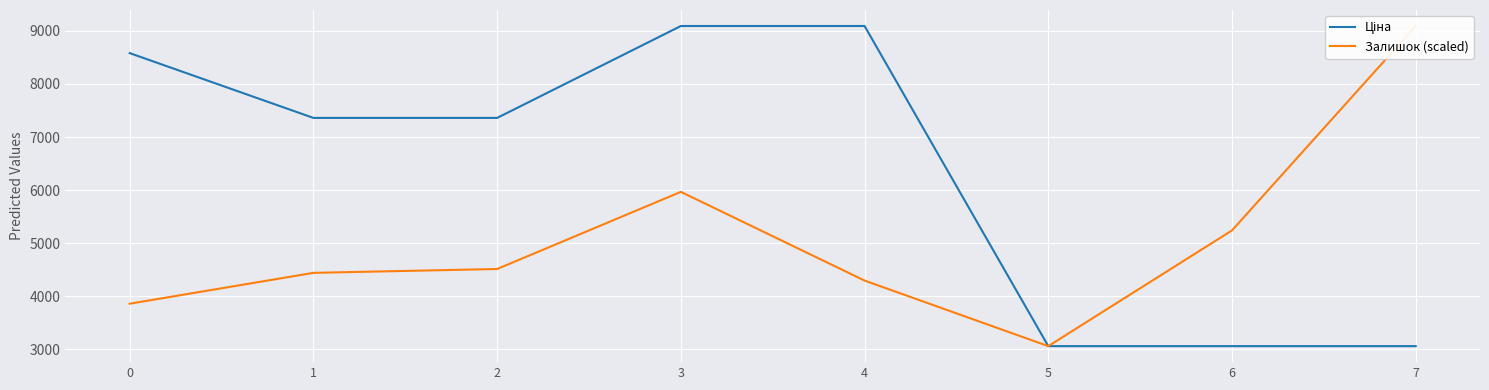

What is the maximum value for Залишок (scaled)?

9092.0